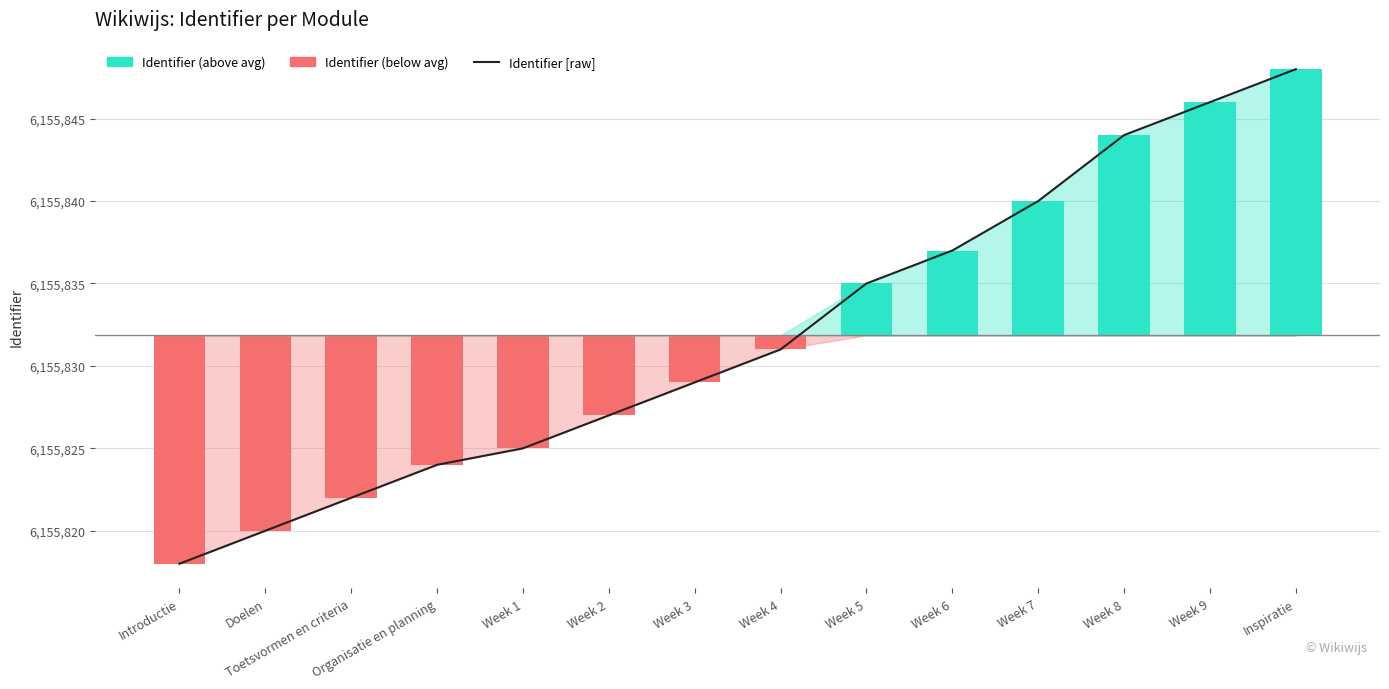

Which label corresponds to the largest value in the chart?

Inspiratie